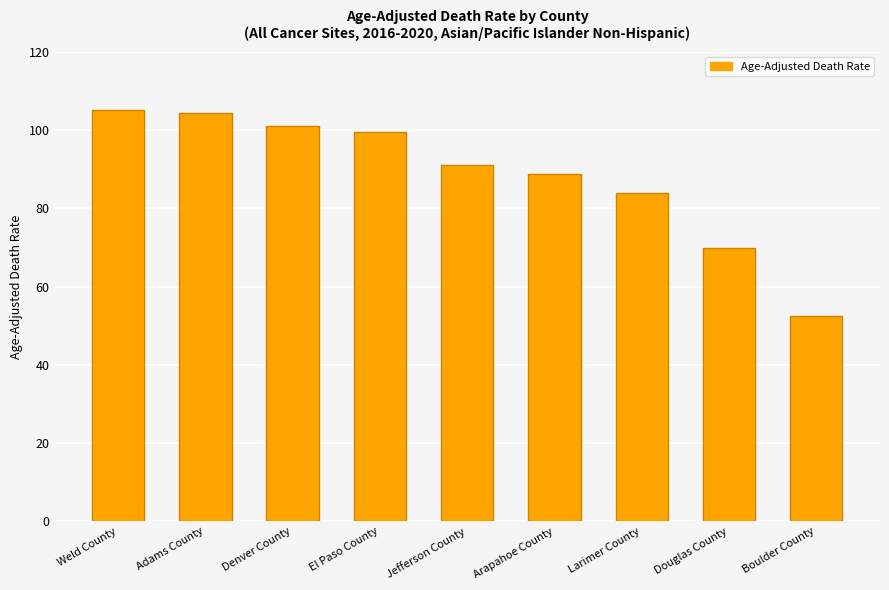

Is it true that the value at Arapahoe County is 25.8?

False